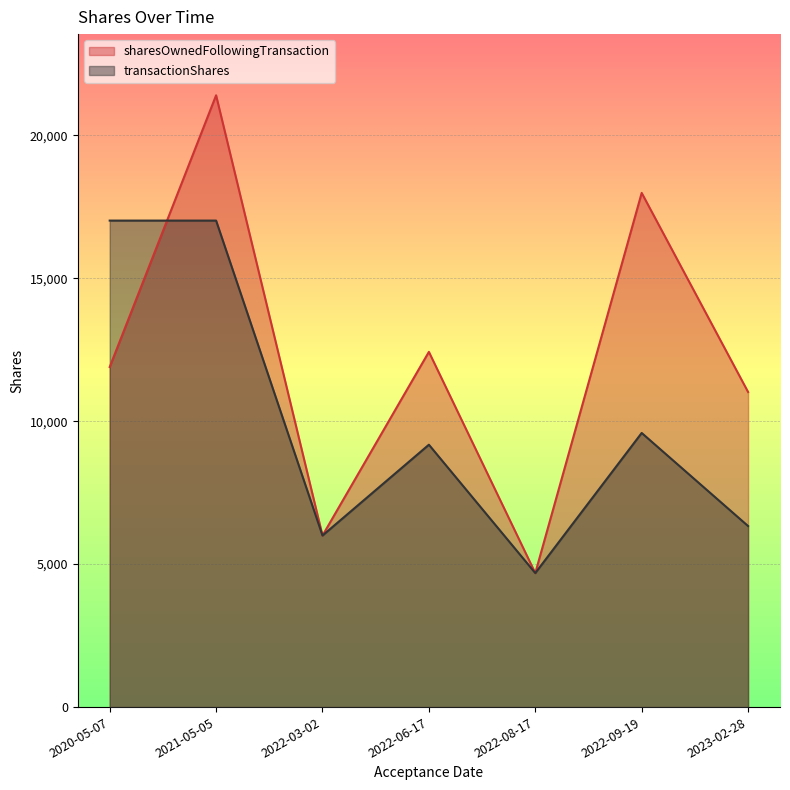

In transactionShares, how many points are higher than both neighbors (excluding endpoints)?

2